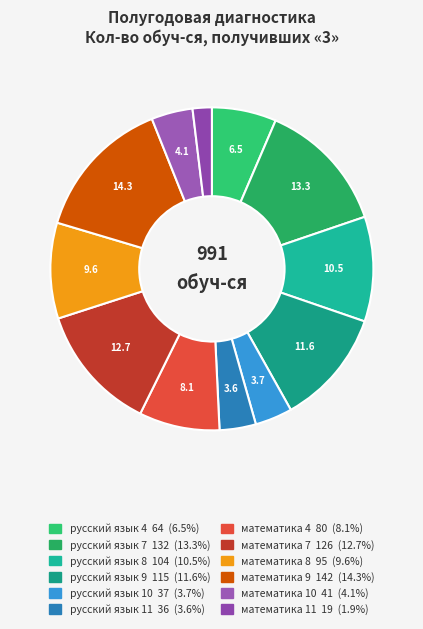

How many segments does this pie chart have?

12